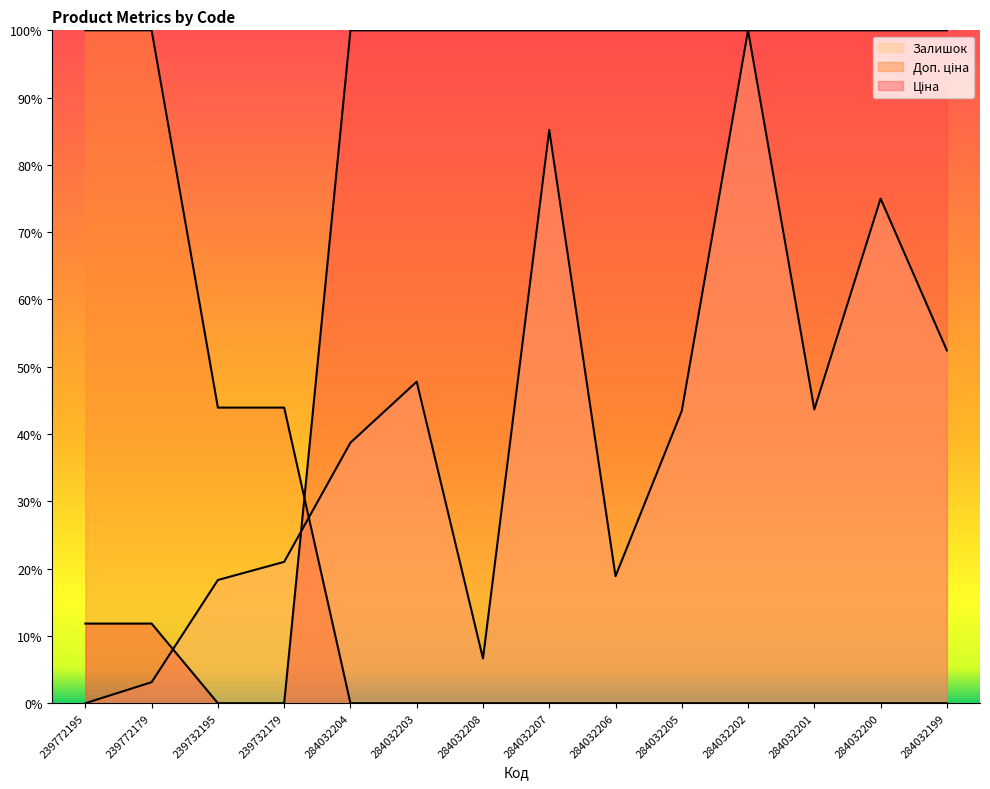

What is the difference between the maximum and minimum values in the Ціна series?

1.0